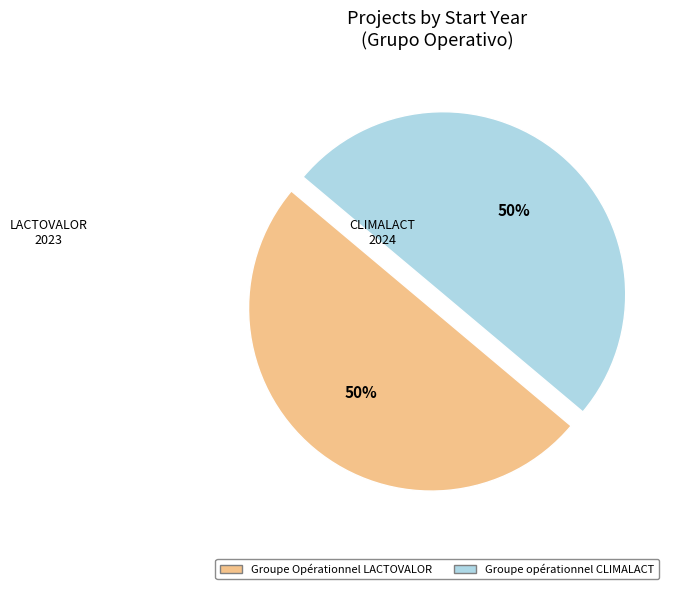

To the nearest percent, what is the average slice percentage?

50%